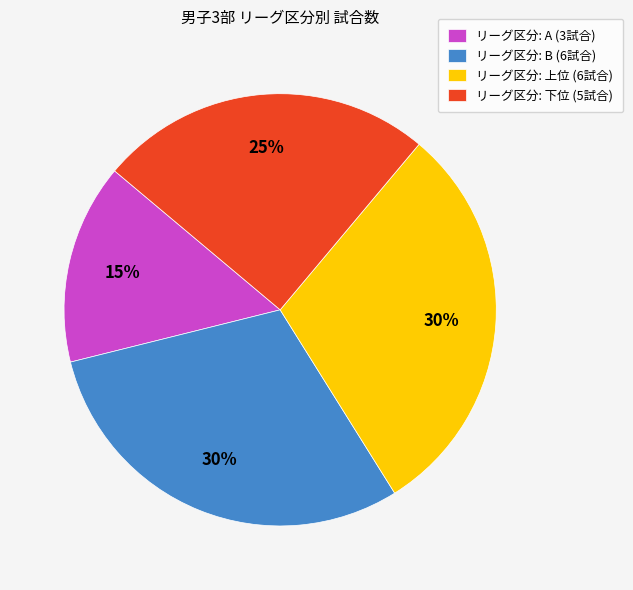

To the nearest percent, what is the difference between the リーグ区分: B (6試合) and リーグ区分: A (3試合) slice percentages?

15%